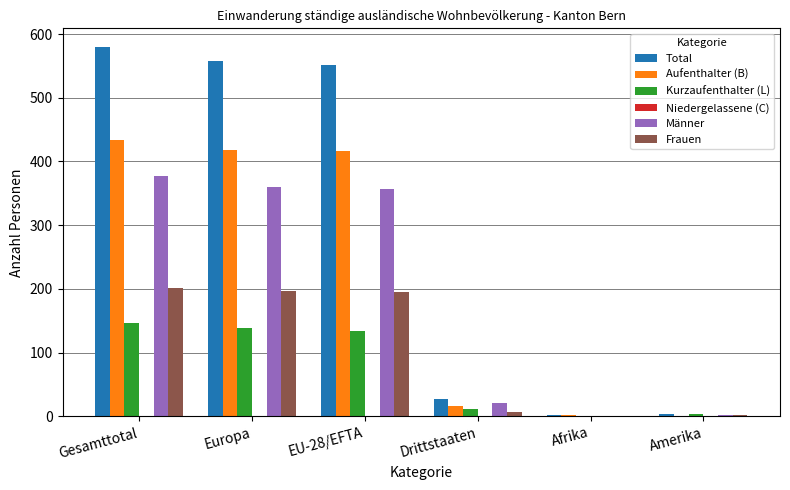

The value of Frauen at Gesamttotal is 340. True or false?

False